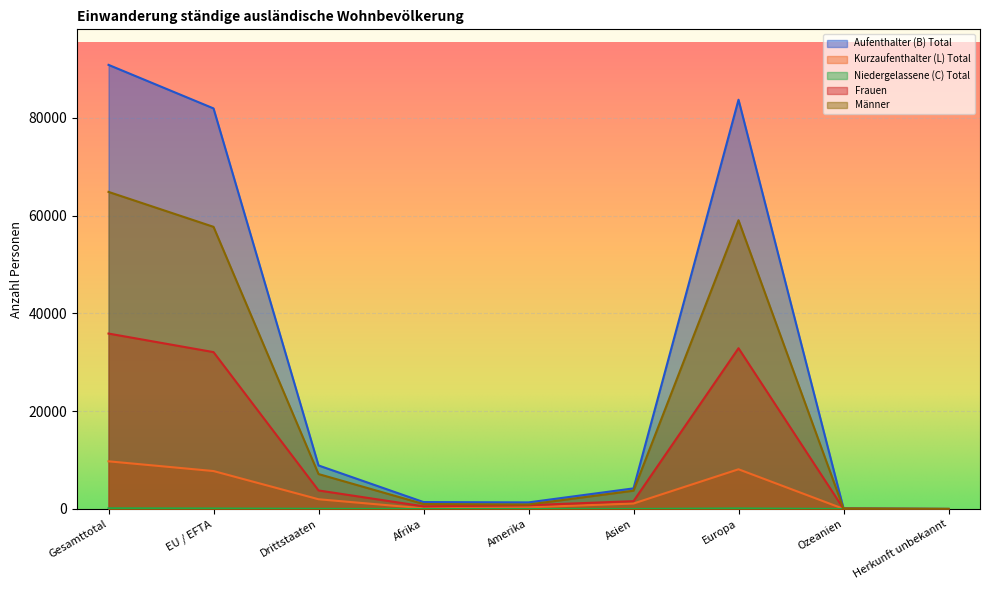

True or false: Männer and Kurzaufenthalter (L) Total intersect in this chart.

False